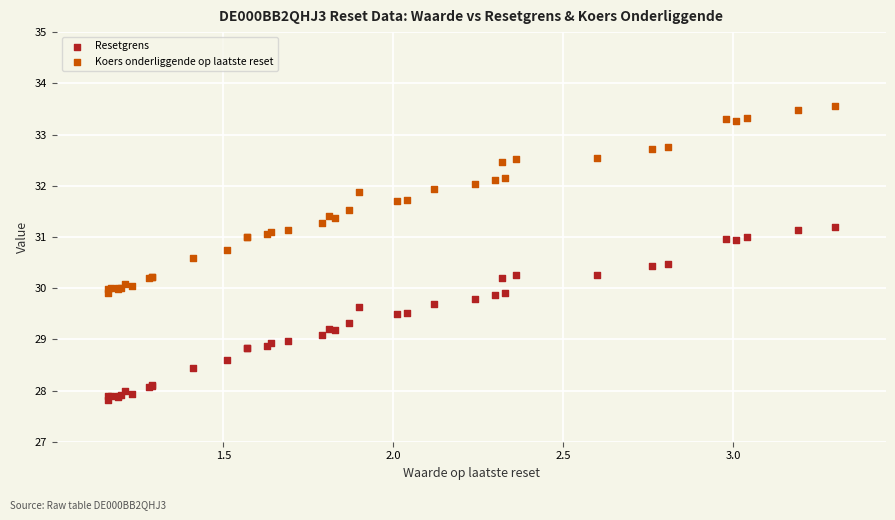

Which series reaches the maximum Y coordinate?

Koers onderliggende op laatste reset